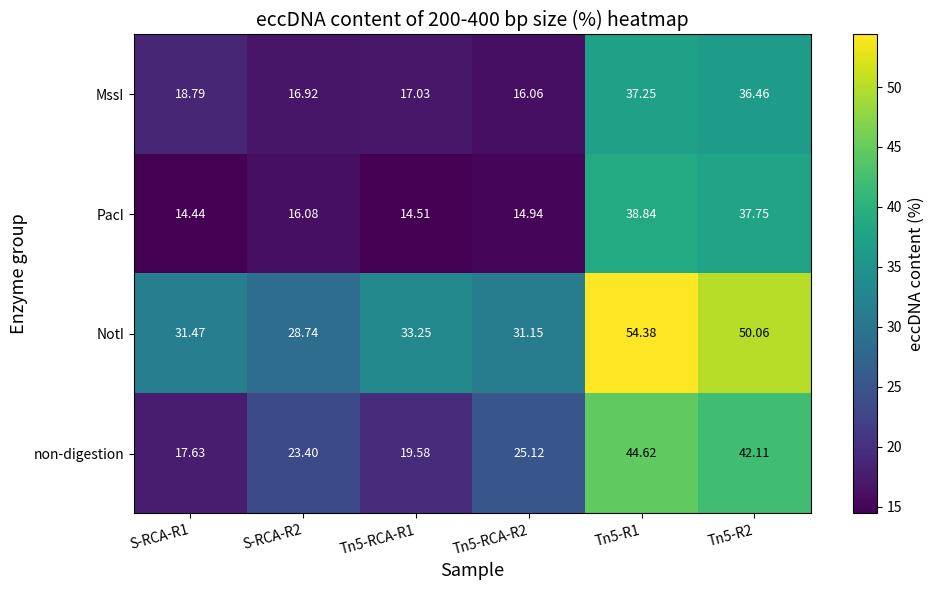

Which series changed the most between S-RCA-R2 and Tn5-R2?

PacI